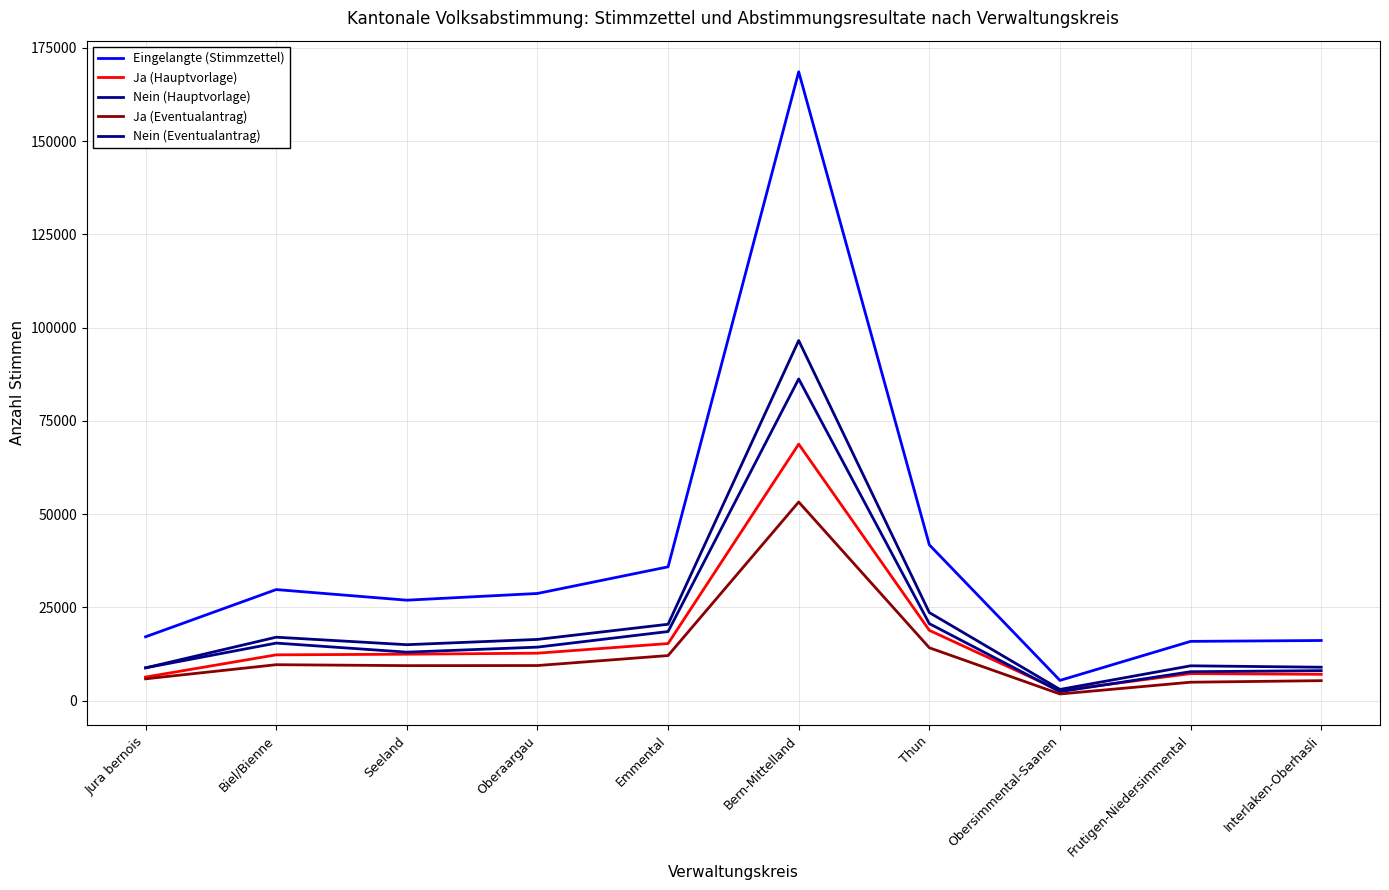

Is this an area chart (filled region under the line)?

No